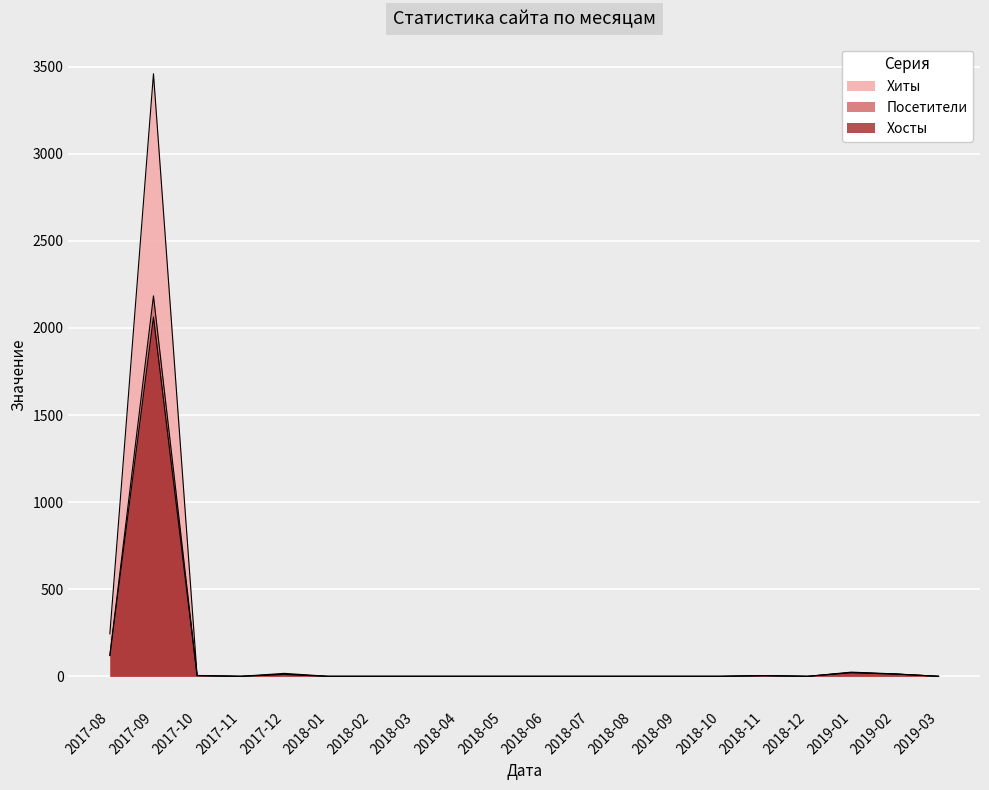

What are all the series names shown in the legend?

Хиты, Посетители, Хосты